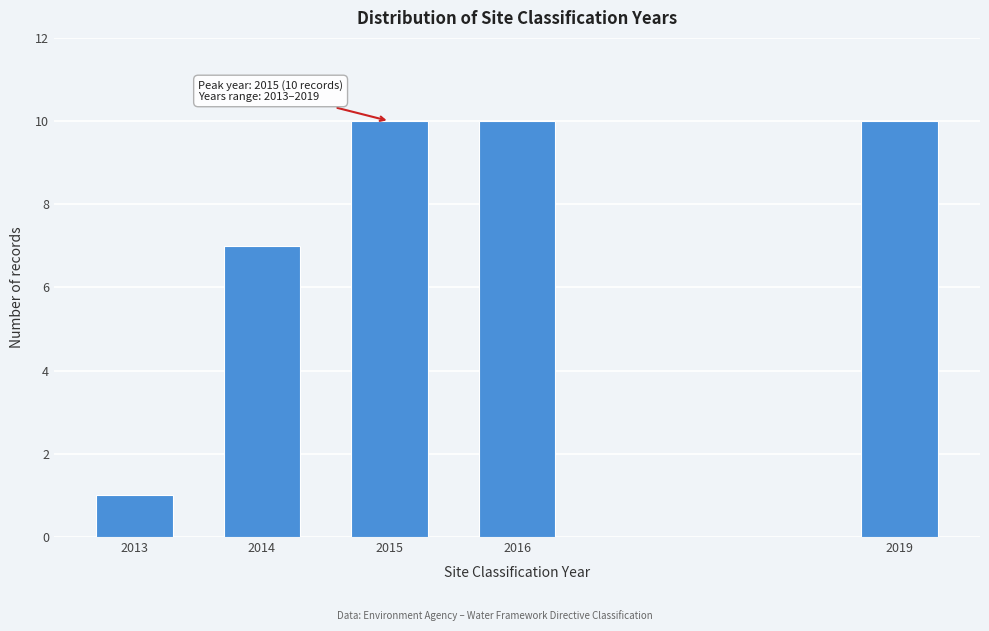

Reading left to right, extract all data points from this chart.

1	7	10	10	10